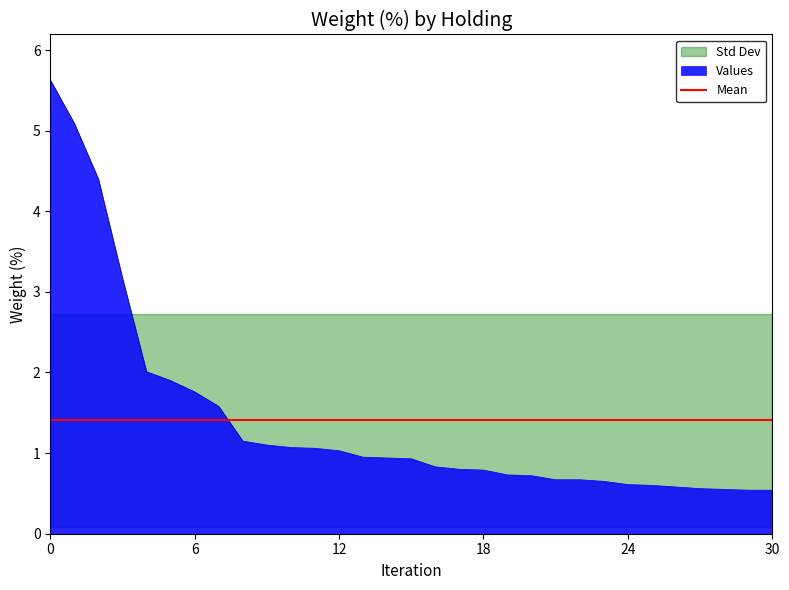

What is the maximum value shown in the chart?

5.6